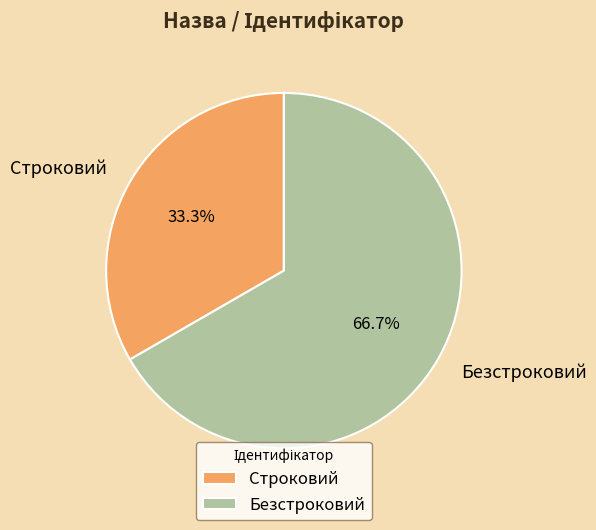

How many slices are in this pie chart?

2